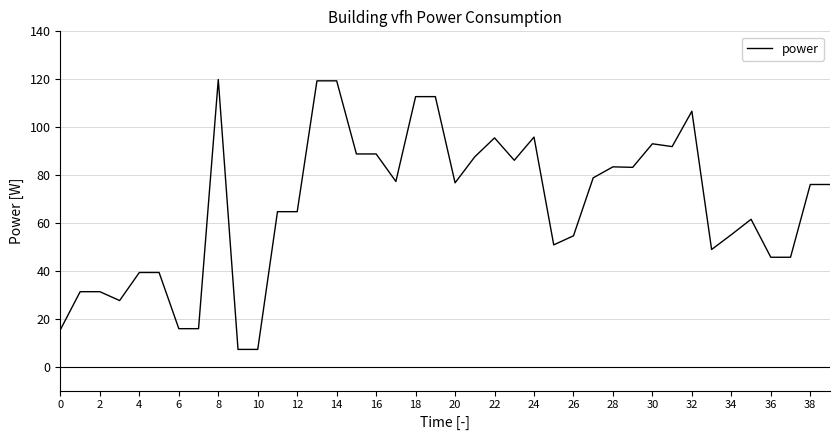

What is the difference between the maximum and minimum values?

112.7